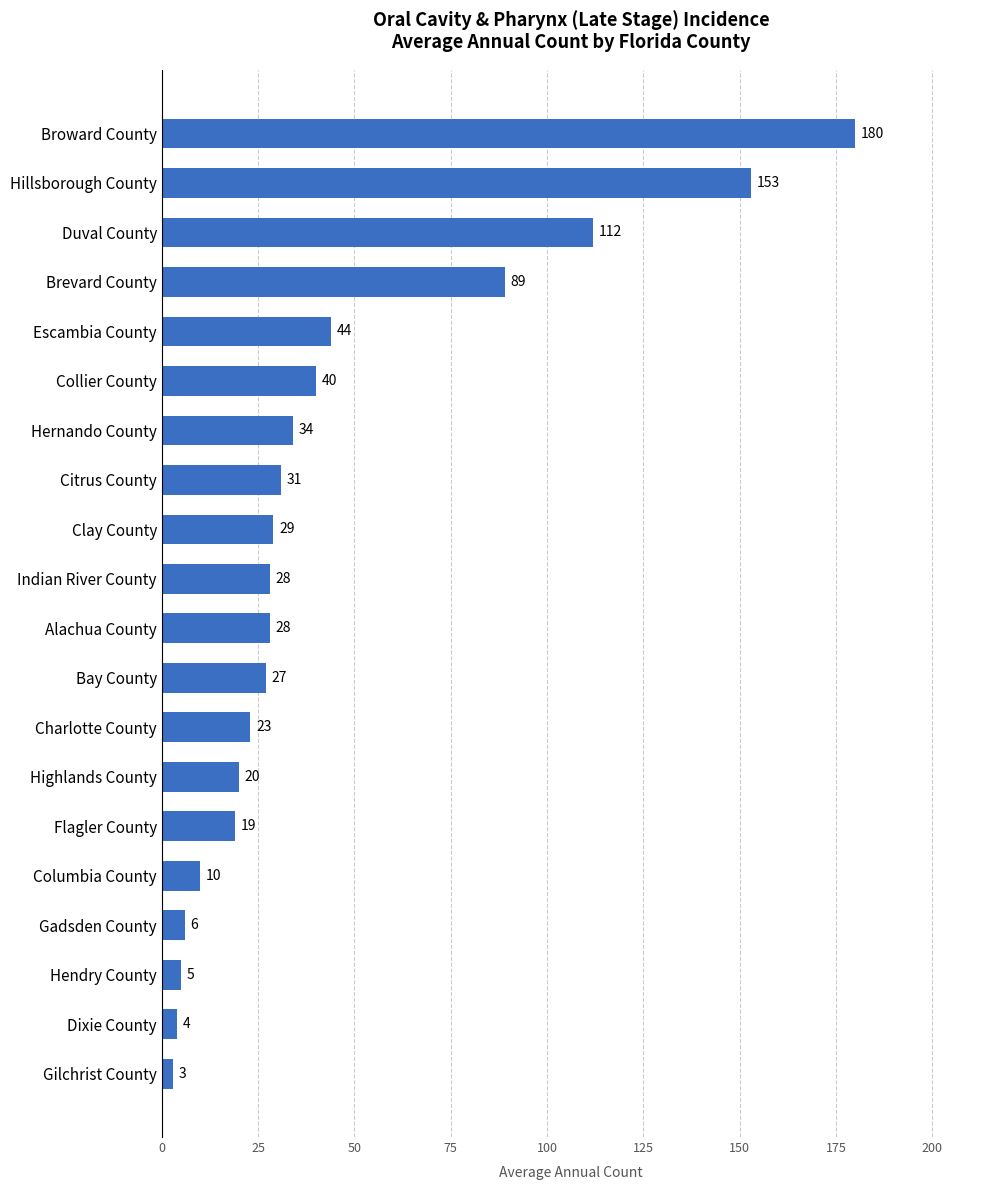

What is the sum of all values?

885